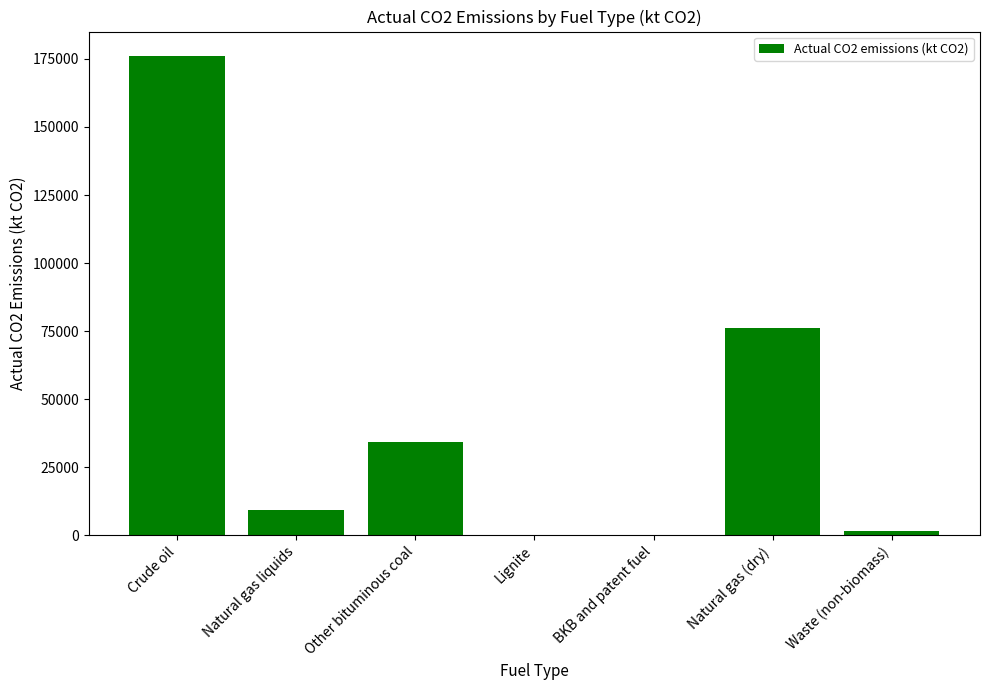

Approximately how many times larger is the value at Natural gas (dry) compared to Natural gas liquids?

8.1